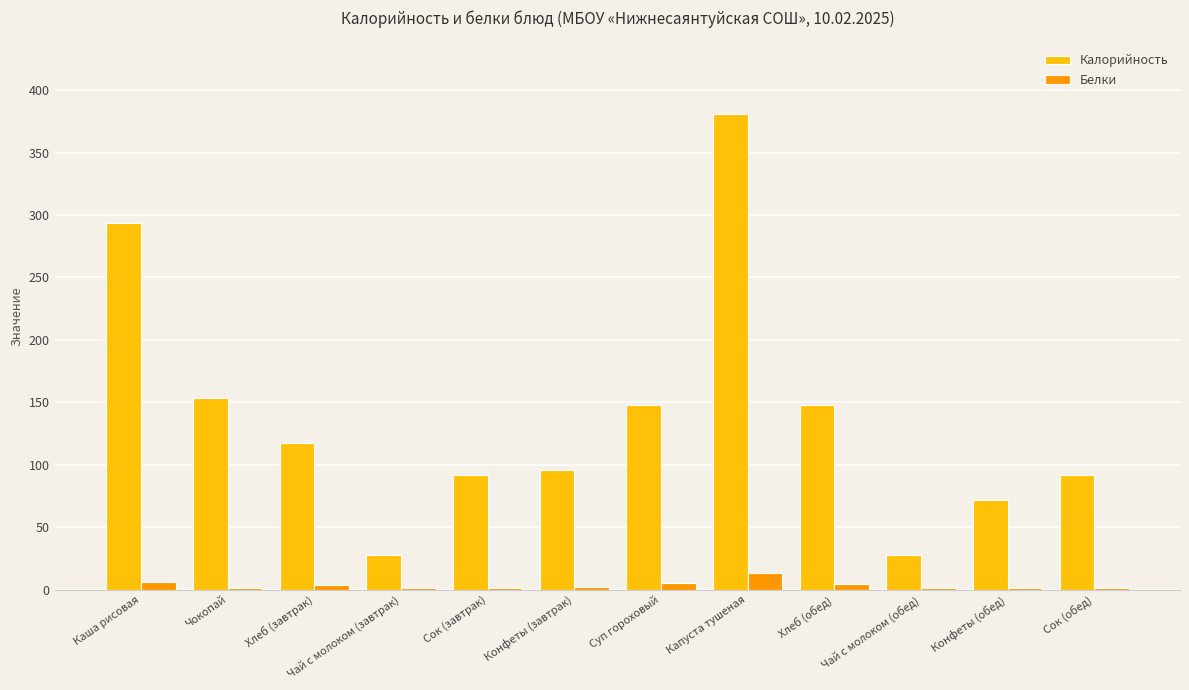

What is the maximum value shown in the chart?

380.5